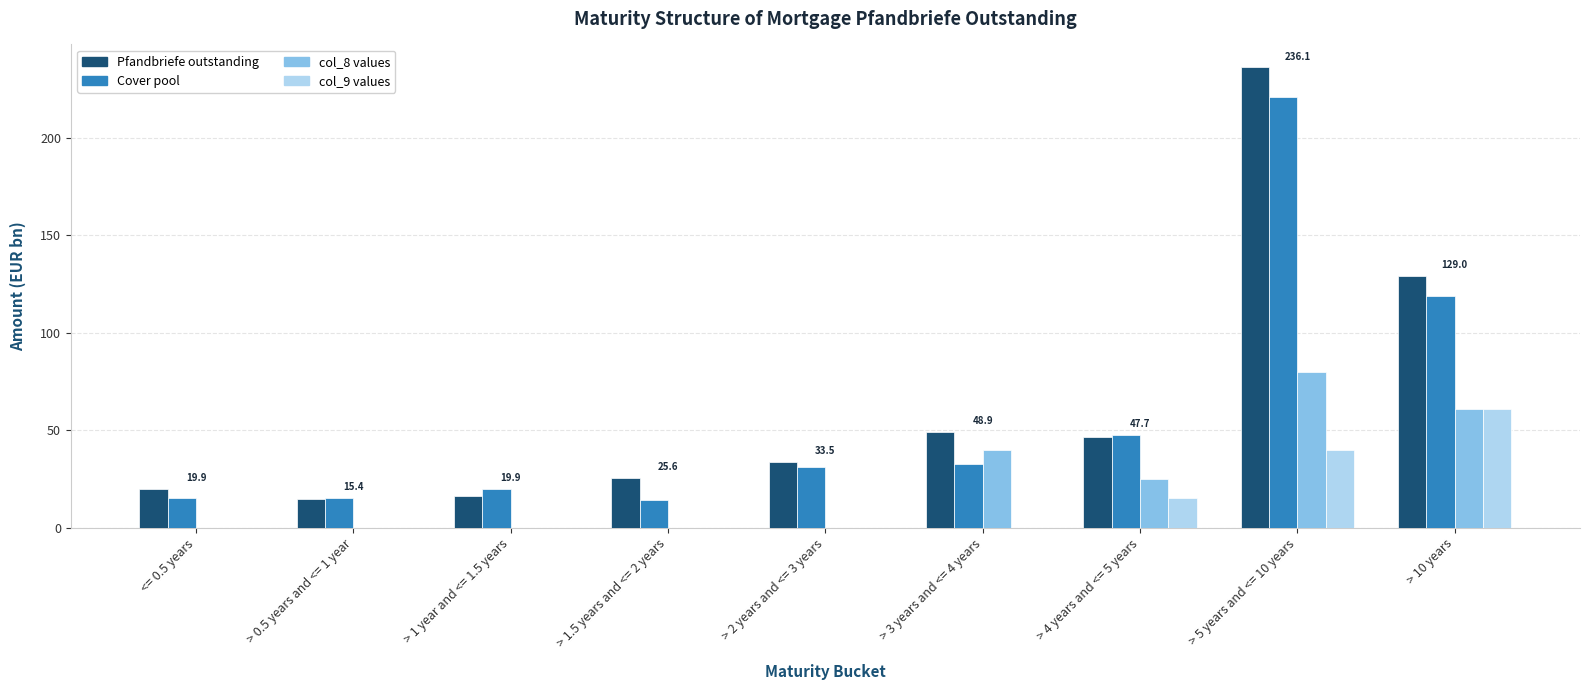

How many data points does each series have?

9